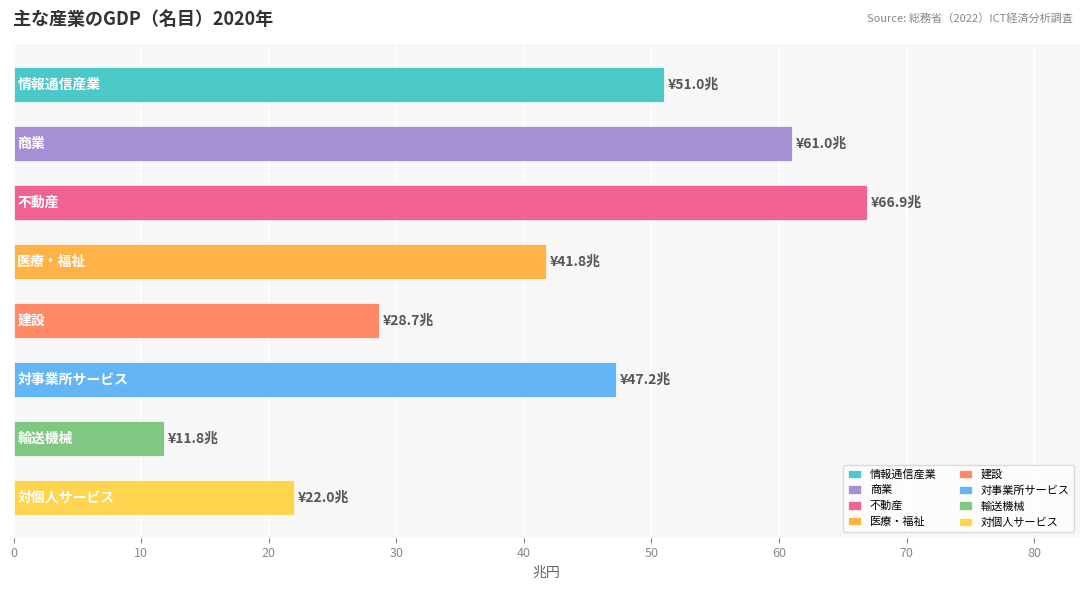

What is the average value?

41.3